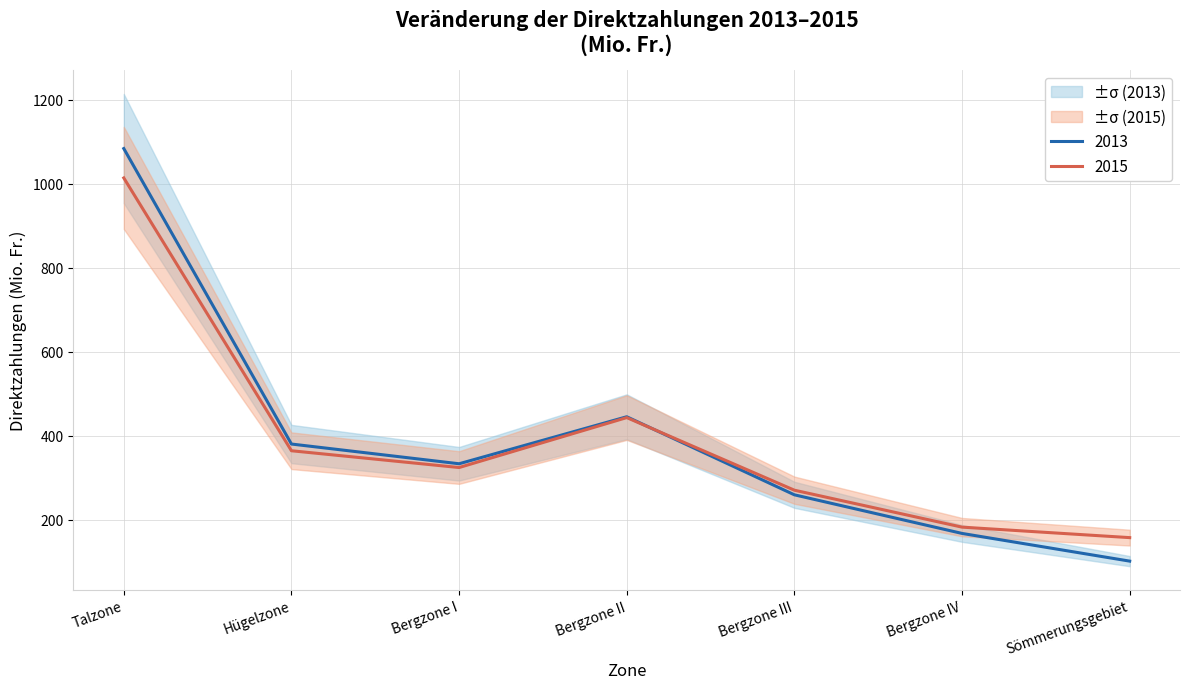

At which label does 2015 first exceed 324?

Talzone